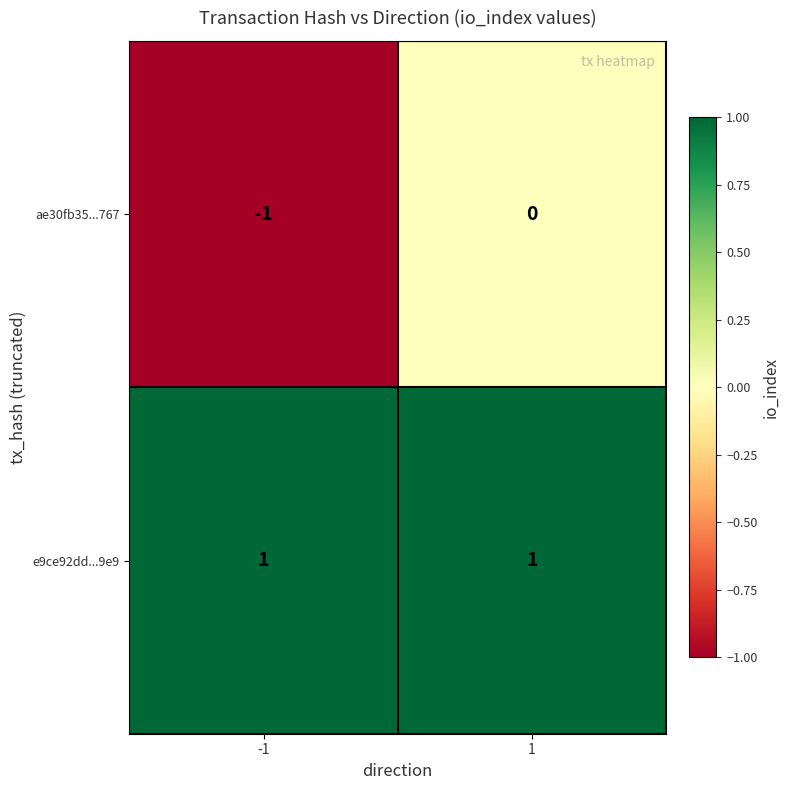

Rank the series at 1 from lowest to highest value.

ae30fb35...767, e9ce92dd...9e9